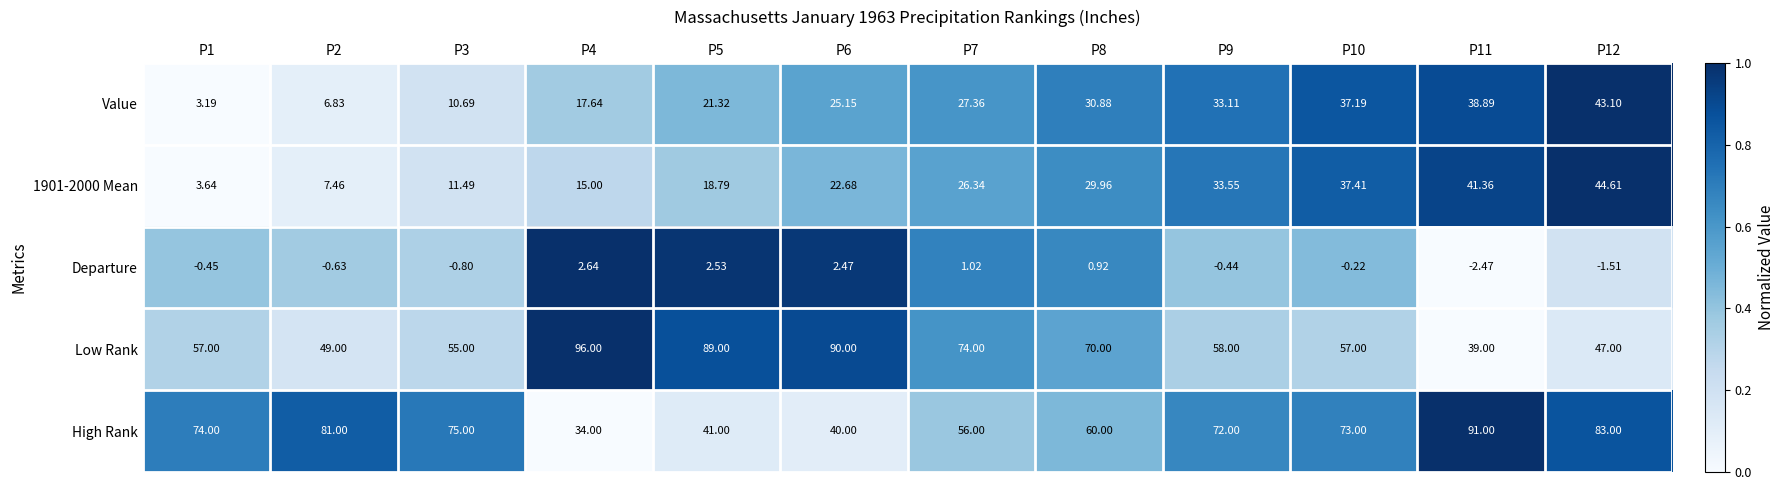

How many distinct data groups are displayed?

5